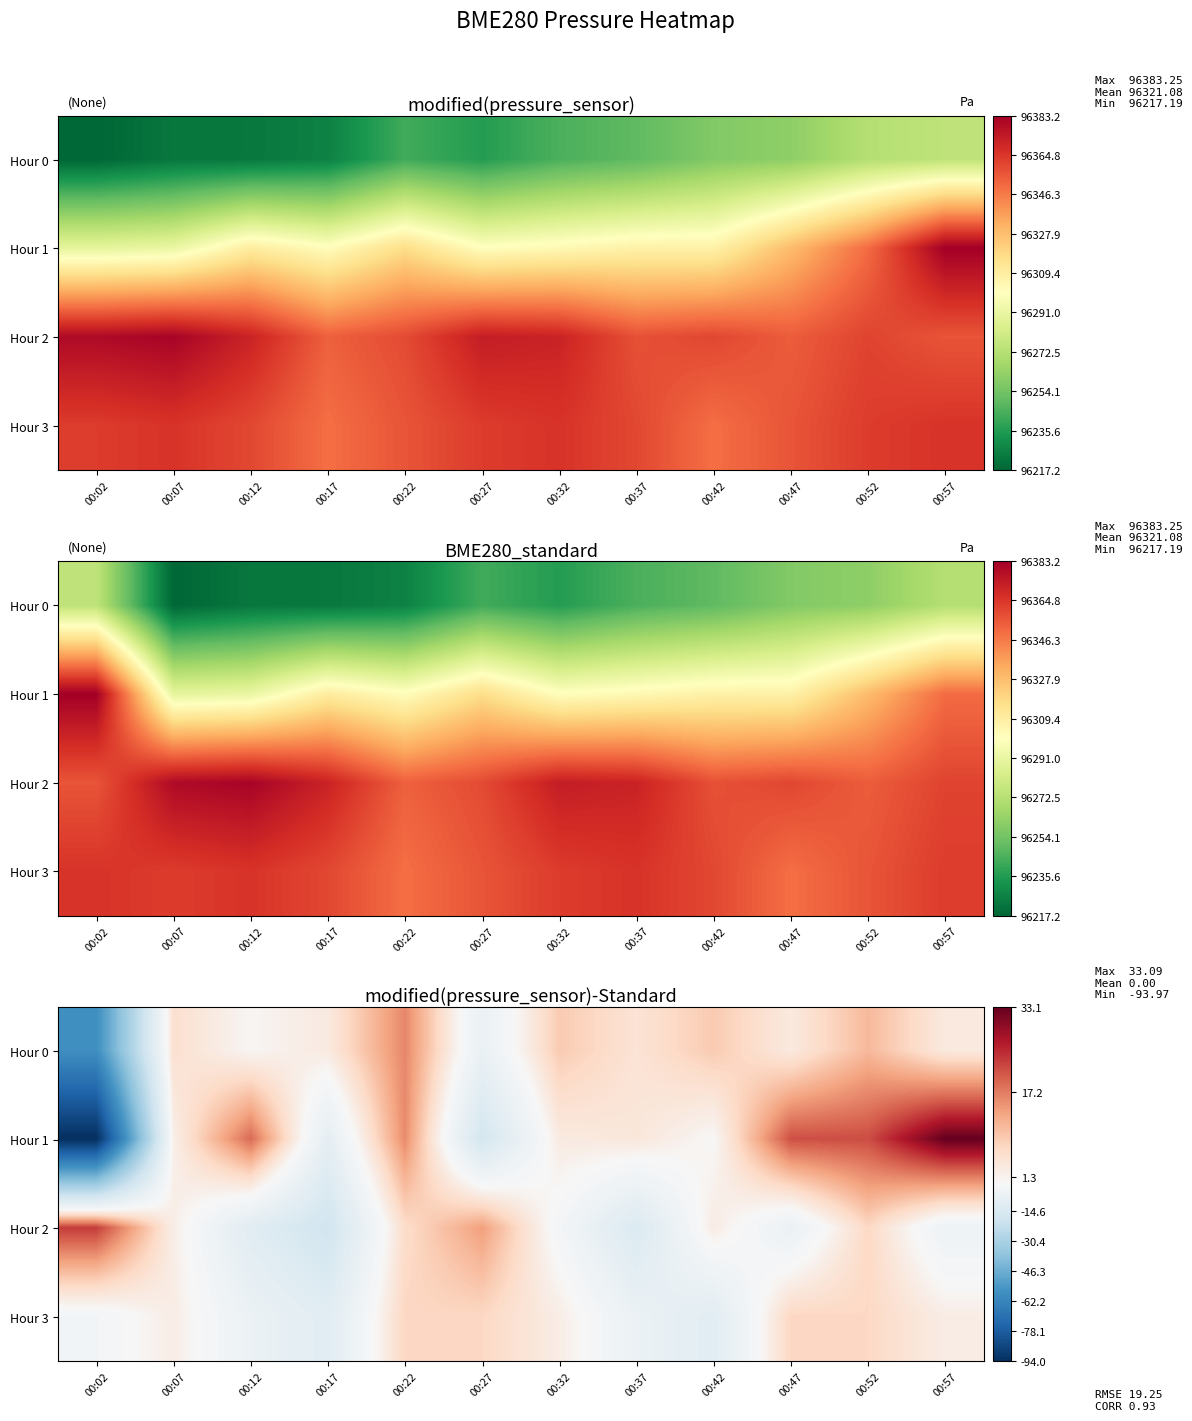

What is the total value across all series at 00:47?

25.5